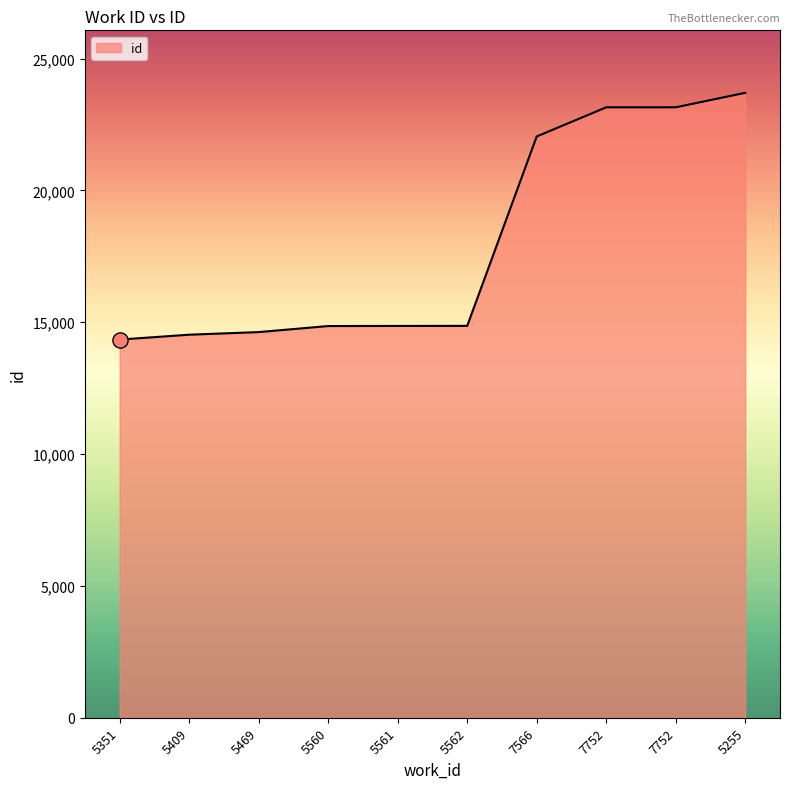

Which has a higher value, 7752 or 5351?

7752